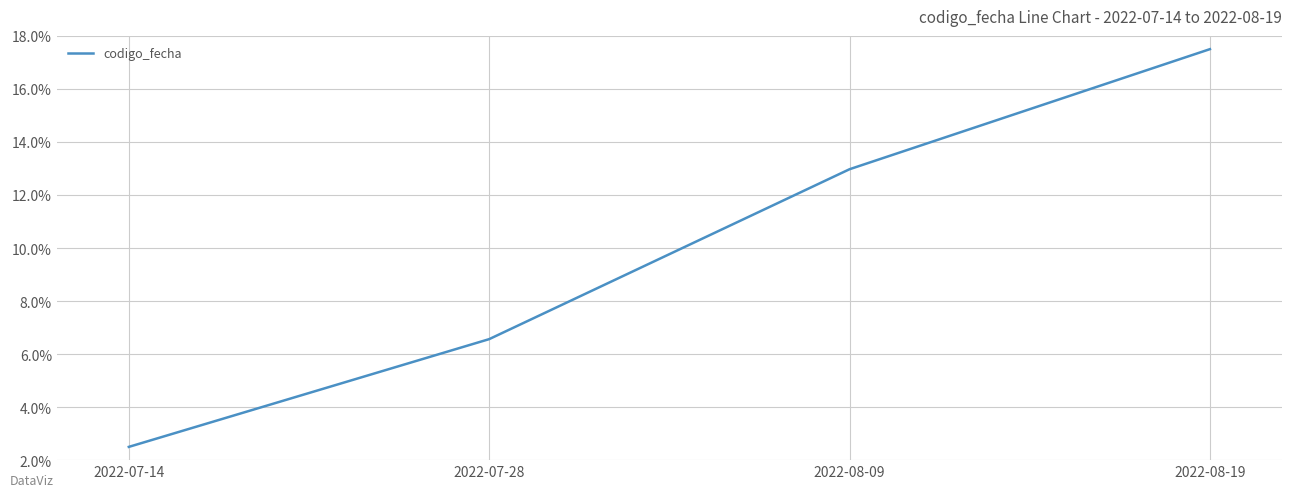

What is the change in value from 2022-07-14 to 2022-08-19?

+15.0